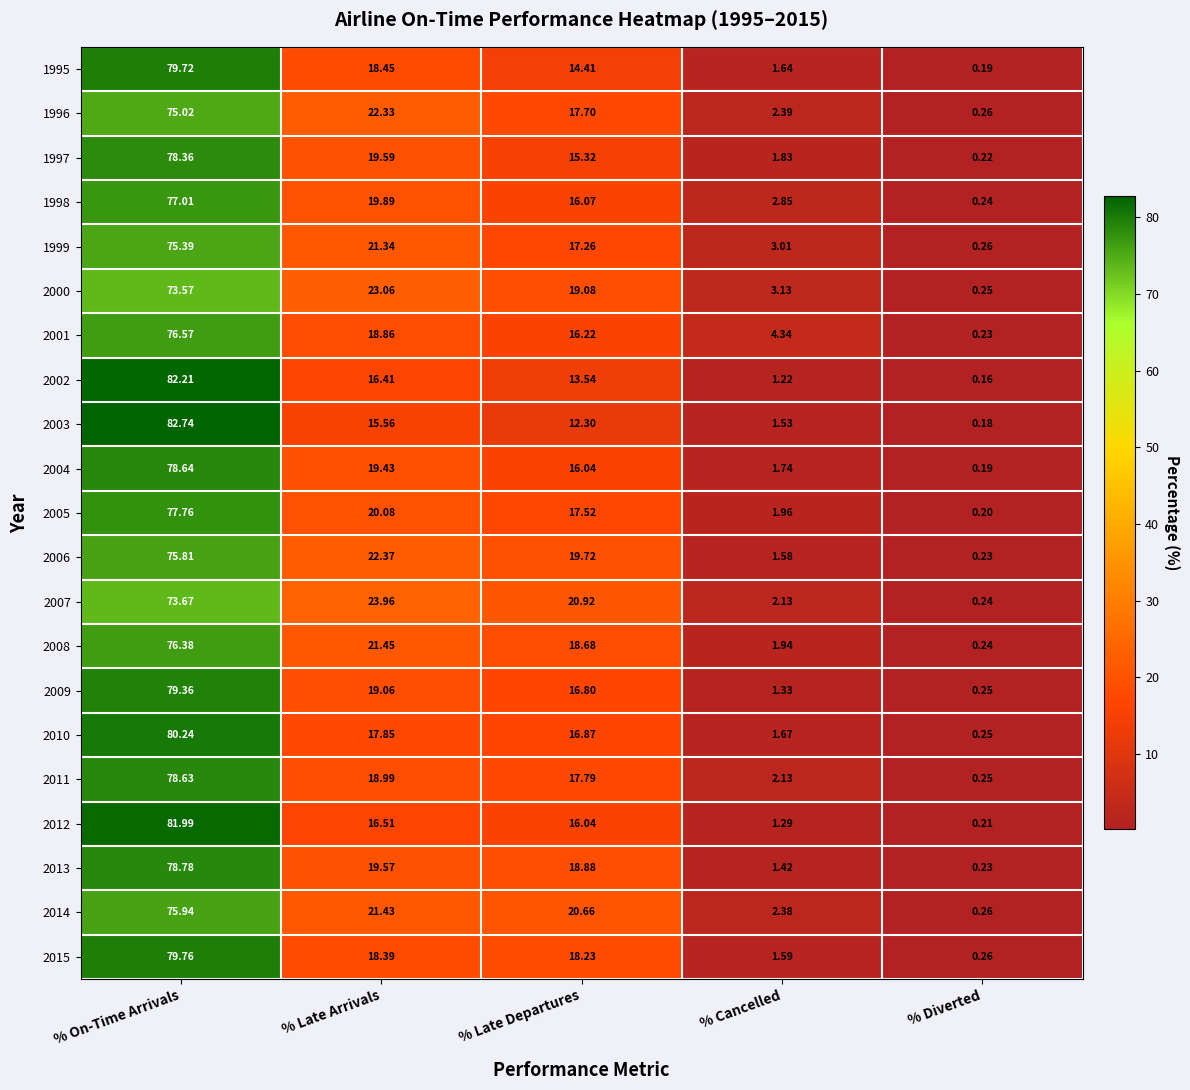

What is the spread (max minus min) of values at % Diverted?

0.1